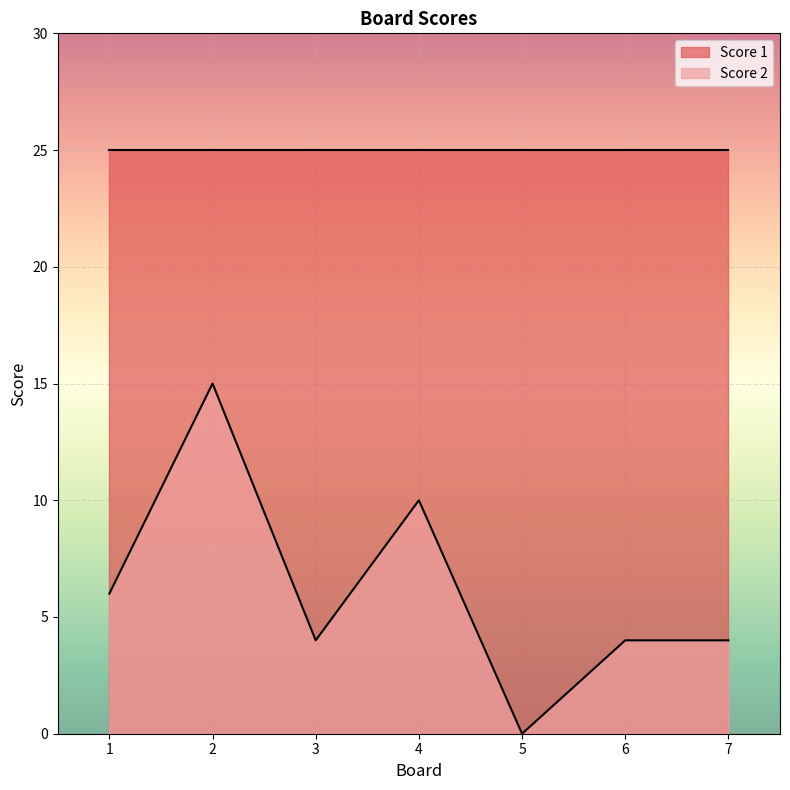

The value at 5 is -10. True or false?

False